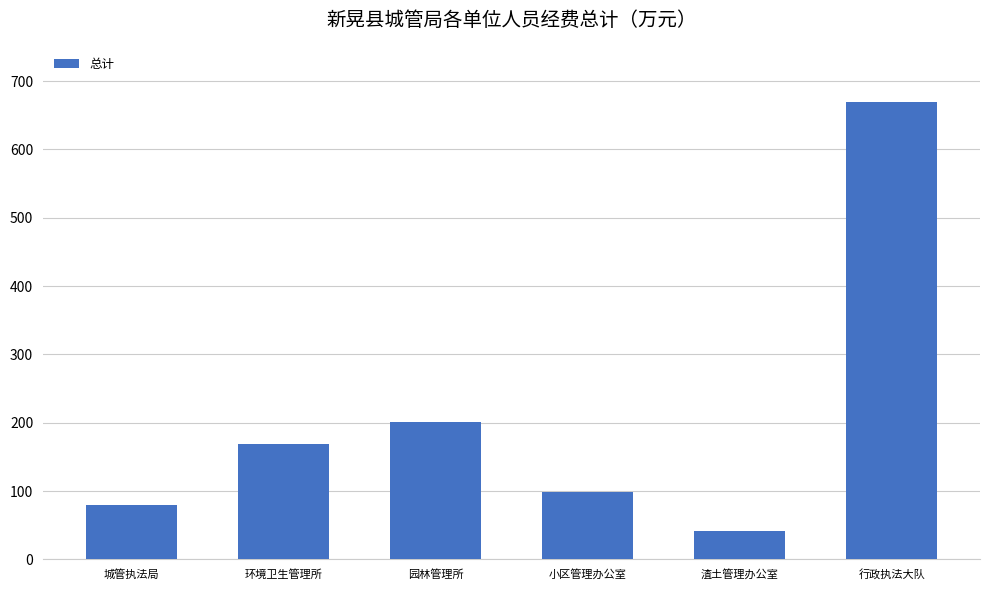

The value at 行政执法大队 is 669.3. True or false?

True